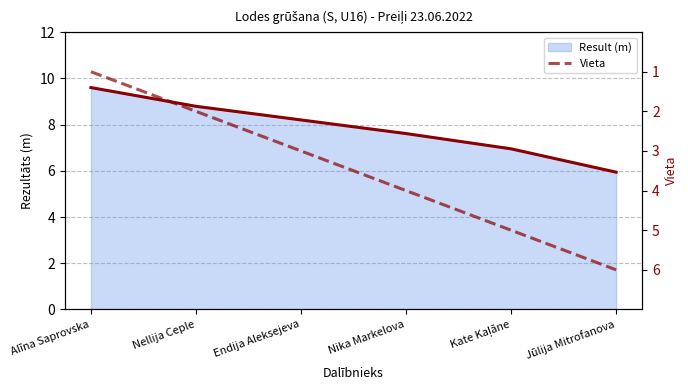

Reading left to right, extract all data points from this chart.

Alīna Saprovska=1	Nellija Ceple=2	Endija Aleksejeva=3	Nika Markelova=4	Kate Kaļāne=5	Jūlija Mitrofanova=6